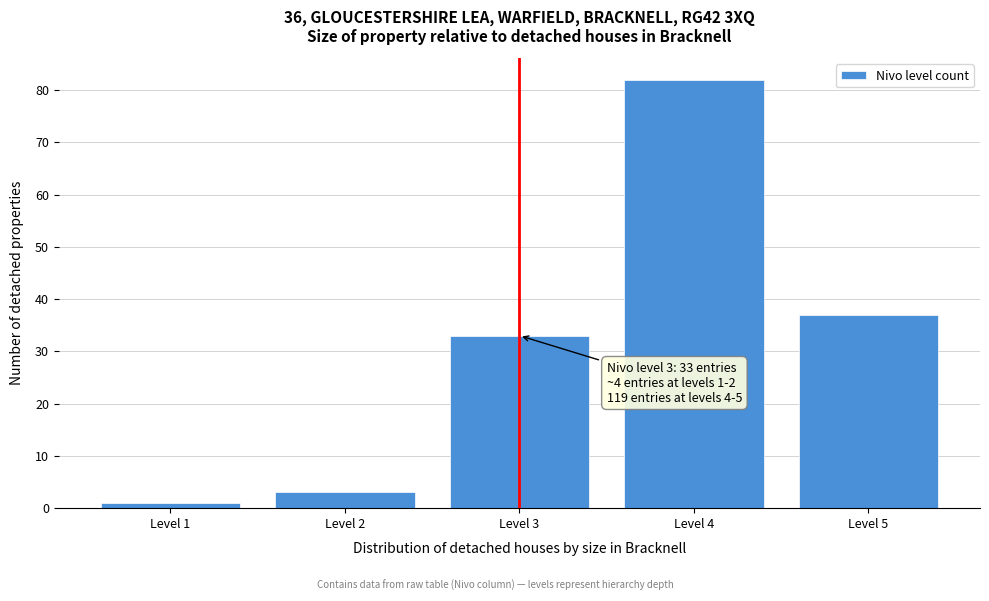

Reading left to right, list all the values displayed in this chart.

Level 1=1	Level 2=3	Level 3=33	Level 4=82	Level 5=37